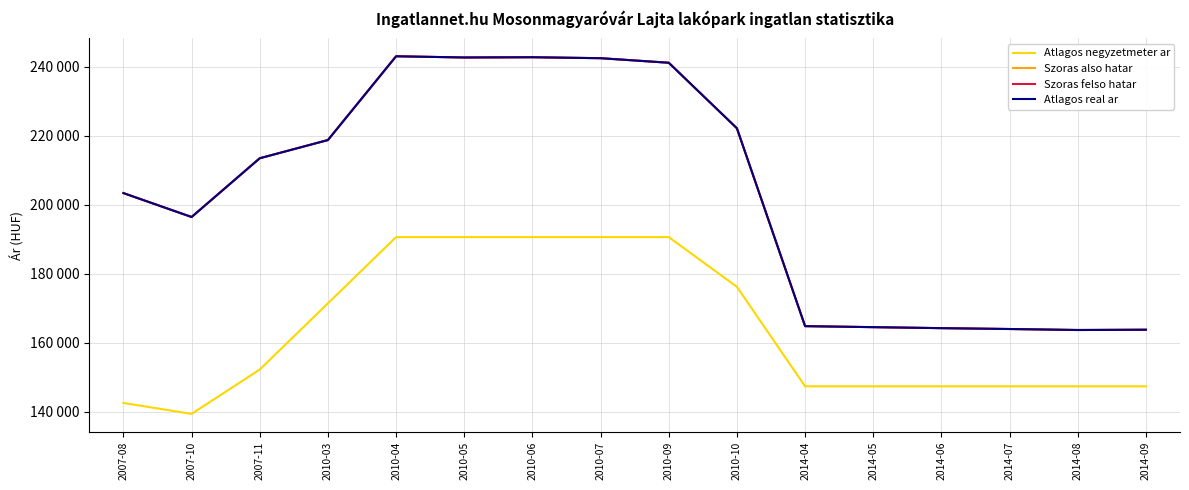

Reading right to left, list all the values displayed in this chart.

Atlagos negyzetmeter ar: 2014-09=147391	2014-08=147391	2014-07=147391	2014-06=147391	2014-05=147391	2014-04=147391	2010-10=176214	2010-09=190625	2010-07=190625	2010-06=190625	2010-05=190625	2010-04=190625	2010-03=171438	2007-11=152251	2007-10=139400	2007-08=142569
Szoras also hatar: 2014-09=163788	2014-08=163706	2014-07=163994	2014-06=164242	2014-05=164532	2014-04=164823	2010-10=222150	2010-09=241142	2010-07=242459	2010-06=242738	2010-05=242668	2010-04=243018	2010-03=218747	2007-11=213470	2007-10=196447	2007-08=203375
Szoras felso hatar: 2014-09=163788	2014-08=163706	2014-07=163994	2014-06=164242	2014-05=164532	2014-04=164823	2010-10=222150	2010-09=241142	2010-07=242459	2010-06=242738	2010-05=242668	2010-04=243018	2010-03=218747	2007-11=213470	2007-10=196447	2007-08=203375
Atlagos real ar: 2014-09=163788	2014-08=163706	2014-07=163994	2014-06=164242	2014-05=164532	2014-04=164823	2010-10=222150	2010-09=241142	2010-07=242459	2010-06=242738	2010-05=242668	2010-04=243018	2010-03=218747	2007-11=213470	2007-10=196447	2007-08=203375